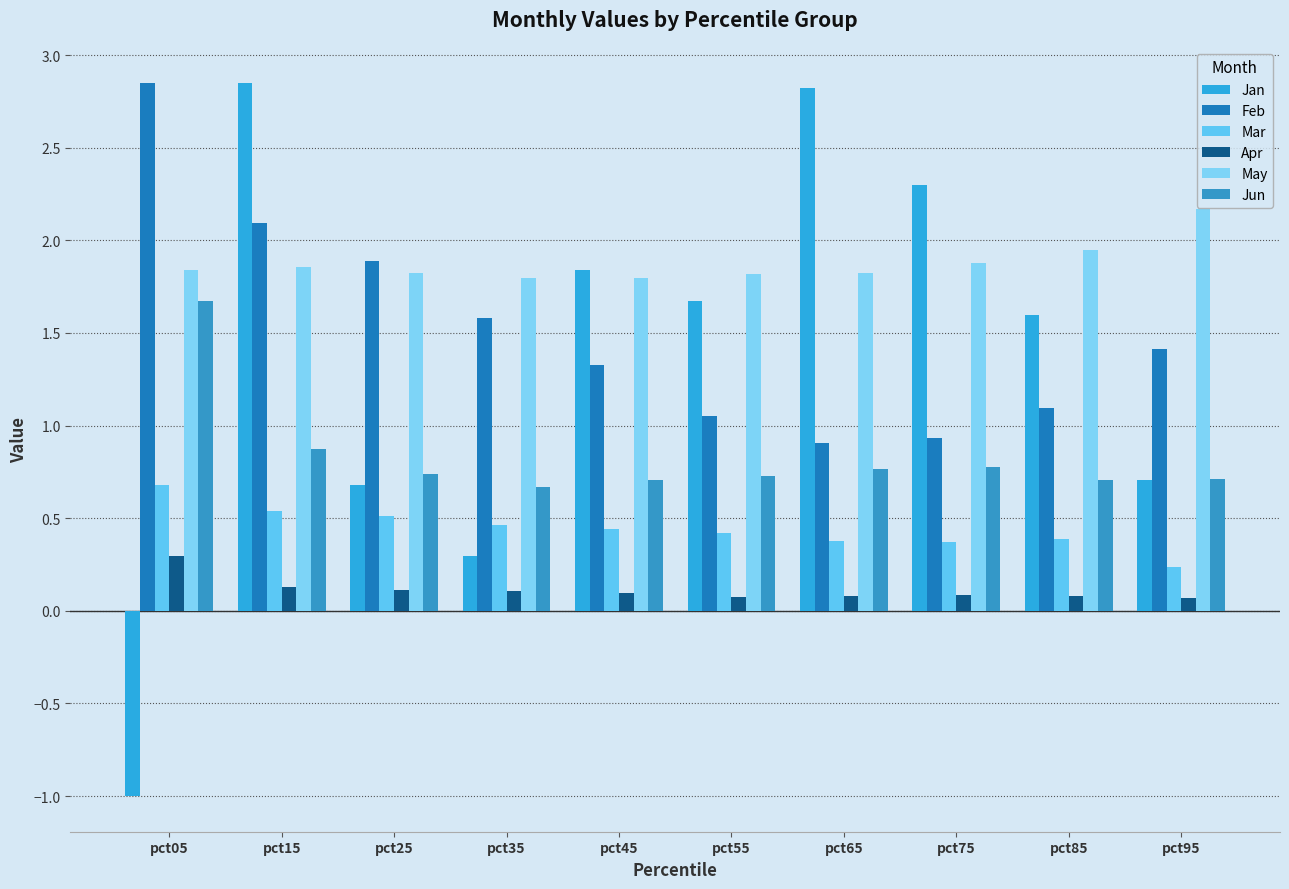

How many groups of bars are there?

10